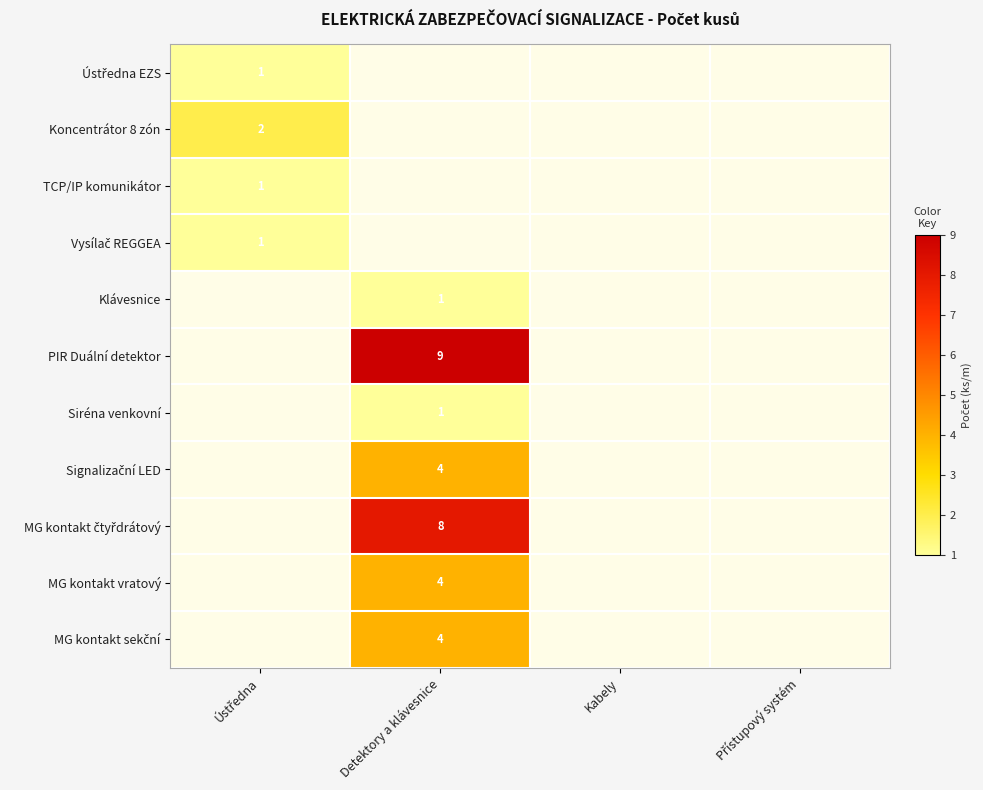

Which label corresponds to the smallest value in the chart?

Ústředna